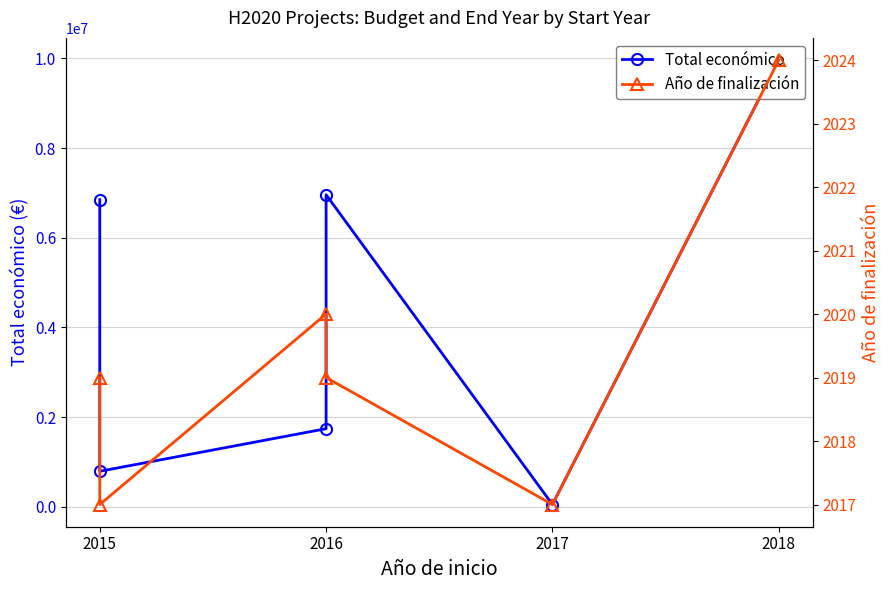

What is the difference between the maximum and second lowest values in the Total económico series?

9172507